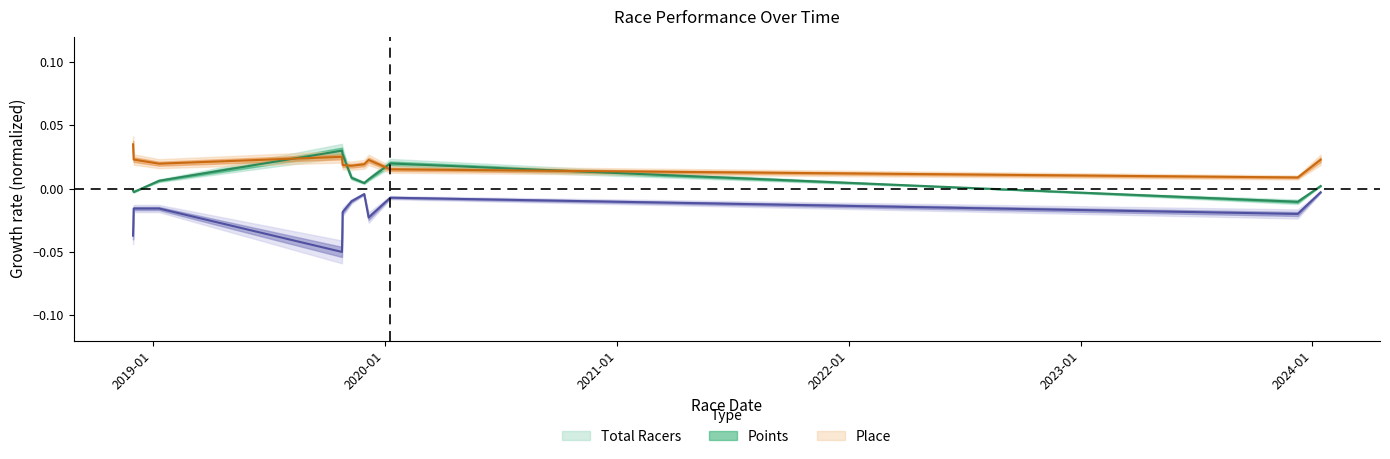

How many negative values does the Total Racers series have?

3